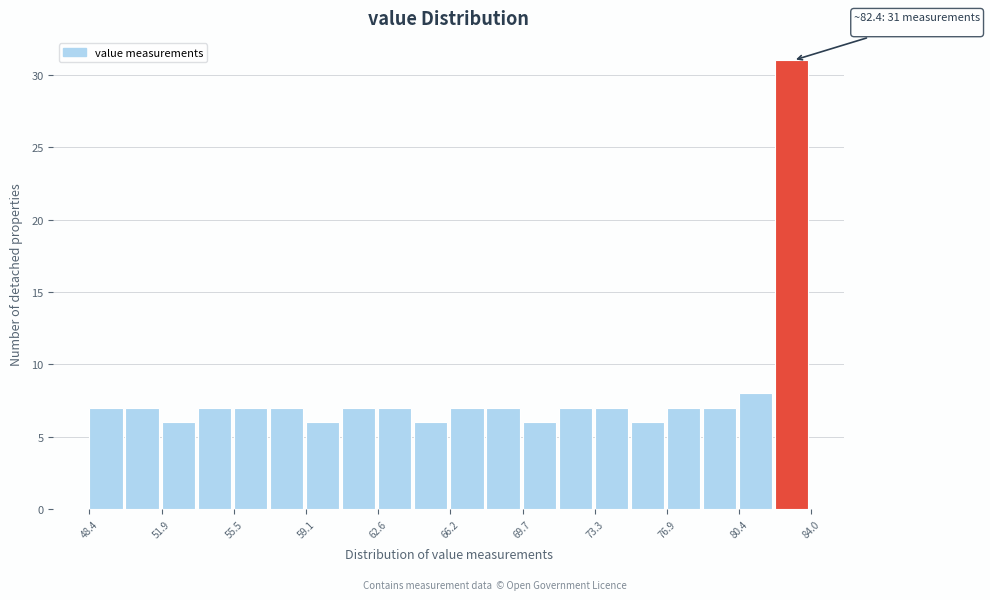

Around what value on the x-axis is the tallest bar? Give the approximate position of its centre, as read against the axis.

83.0